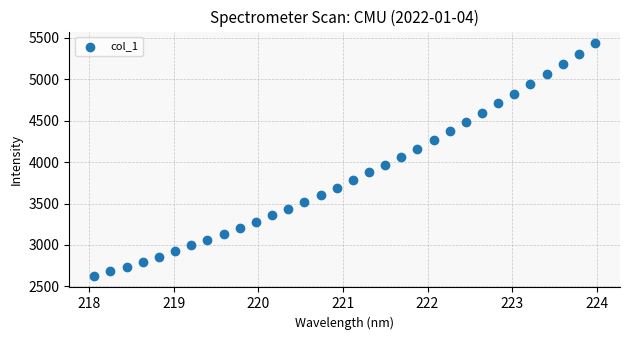

What is the range of Y values (max minus min)?

2807.2